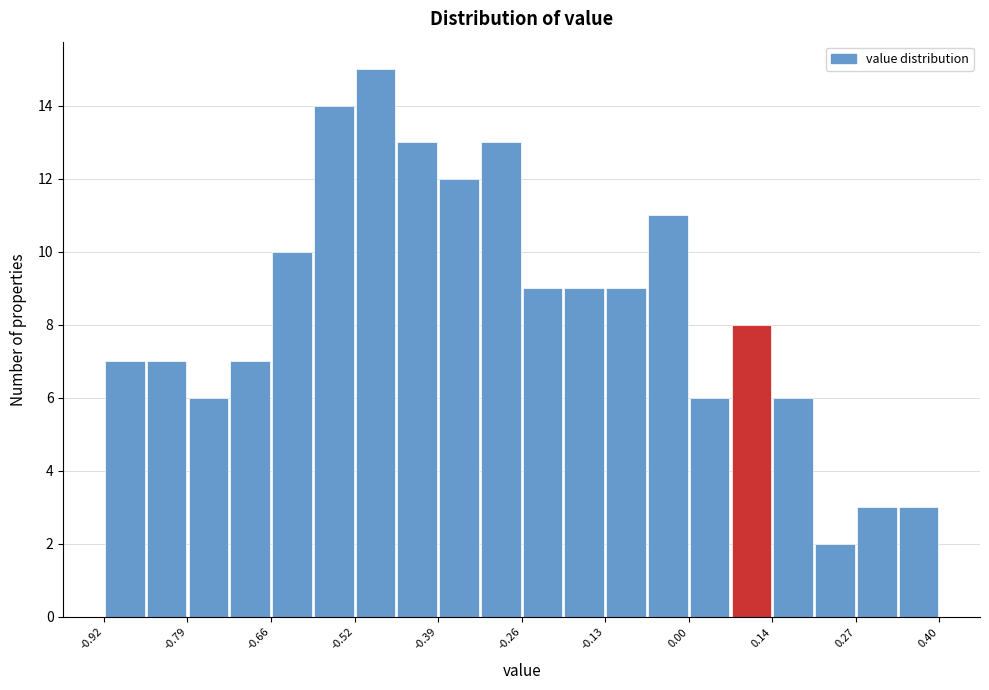

Around what value on the x-axis is the tallest bar? Give the approximate position of its centre, as read against the axis.

-0.50